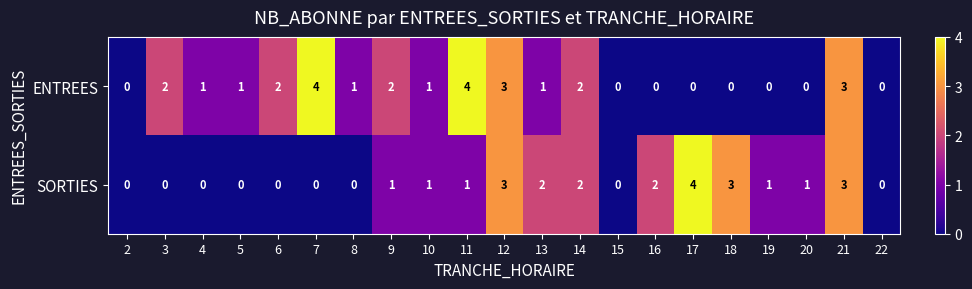

What is the sum of the ENTREES values at 7 and 22?

4